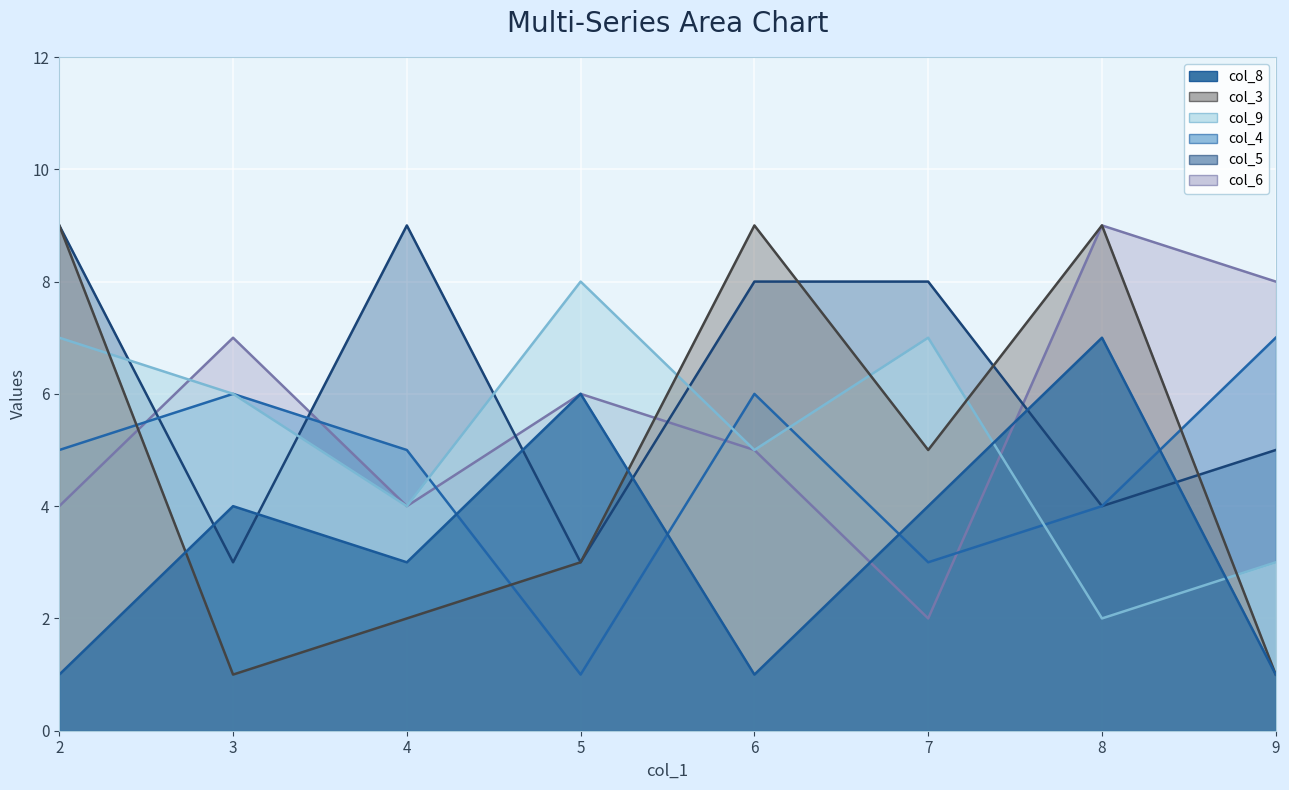

Where is col_3 nearest to the value 5?

7